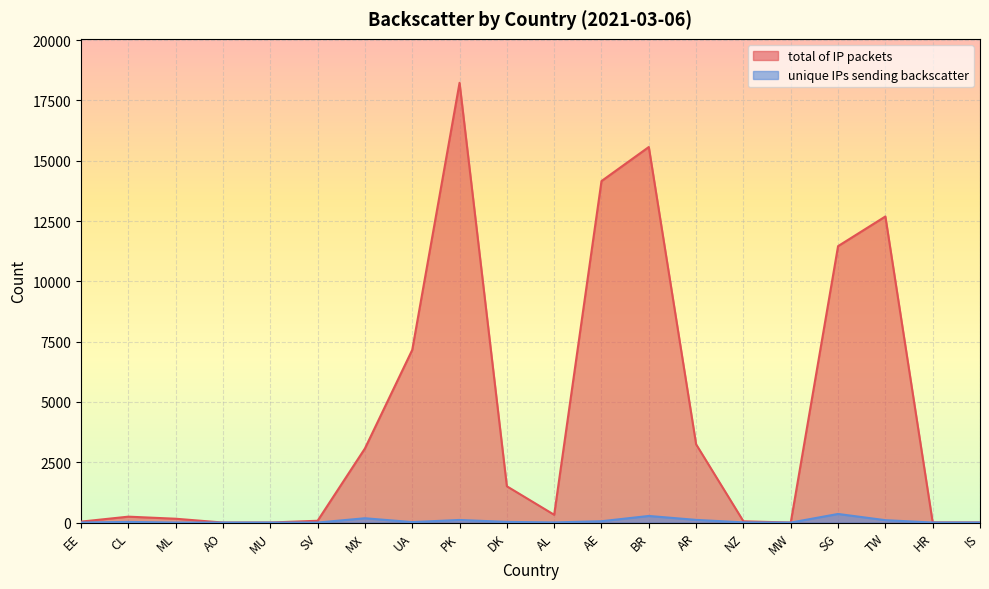

How many series are shown in this chart?

2